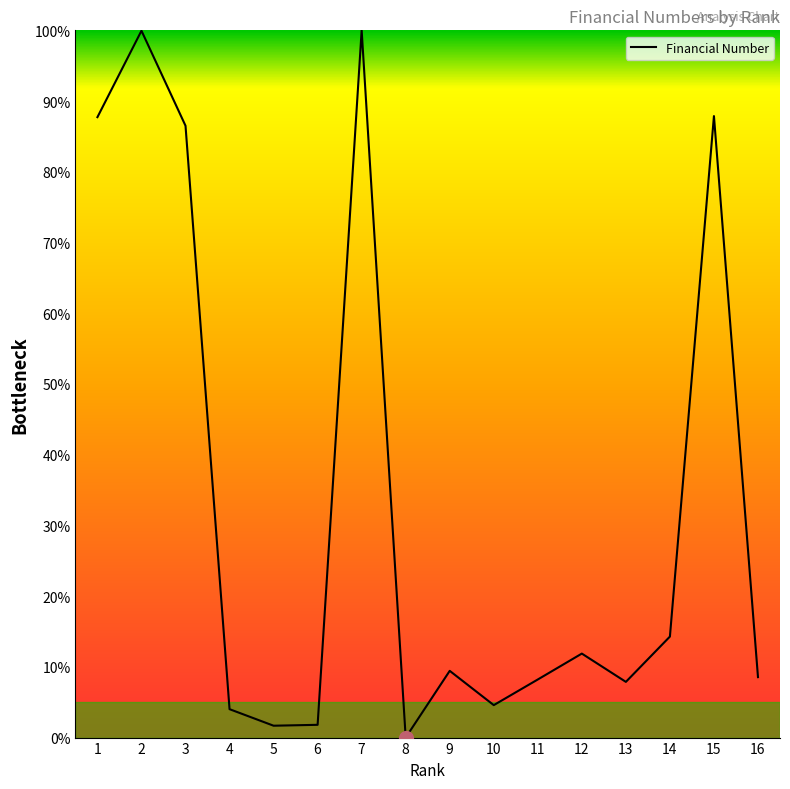

What is the ratio of the value at 12 to the value at 9?

1.3